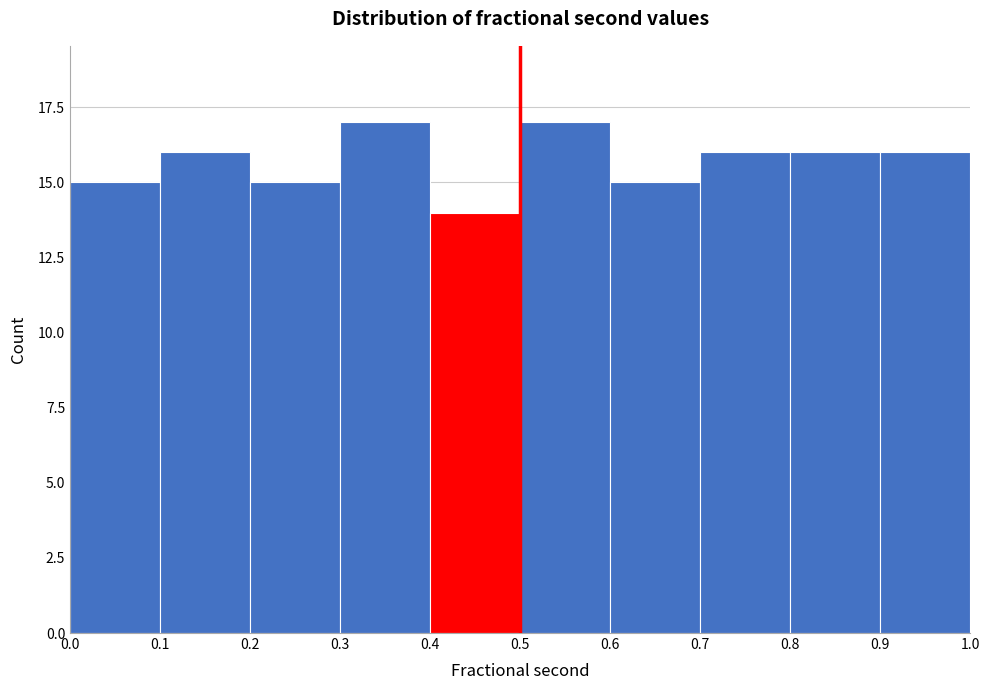

What is the height of the bar covering 0.9 to 1.0 on the x-axis? The values are not printed on the chart, so give them approximately, as read against the axis.

16